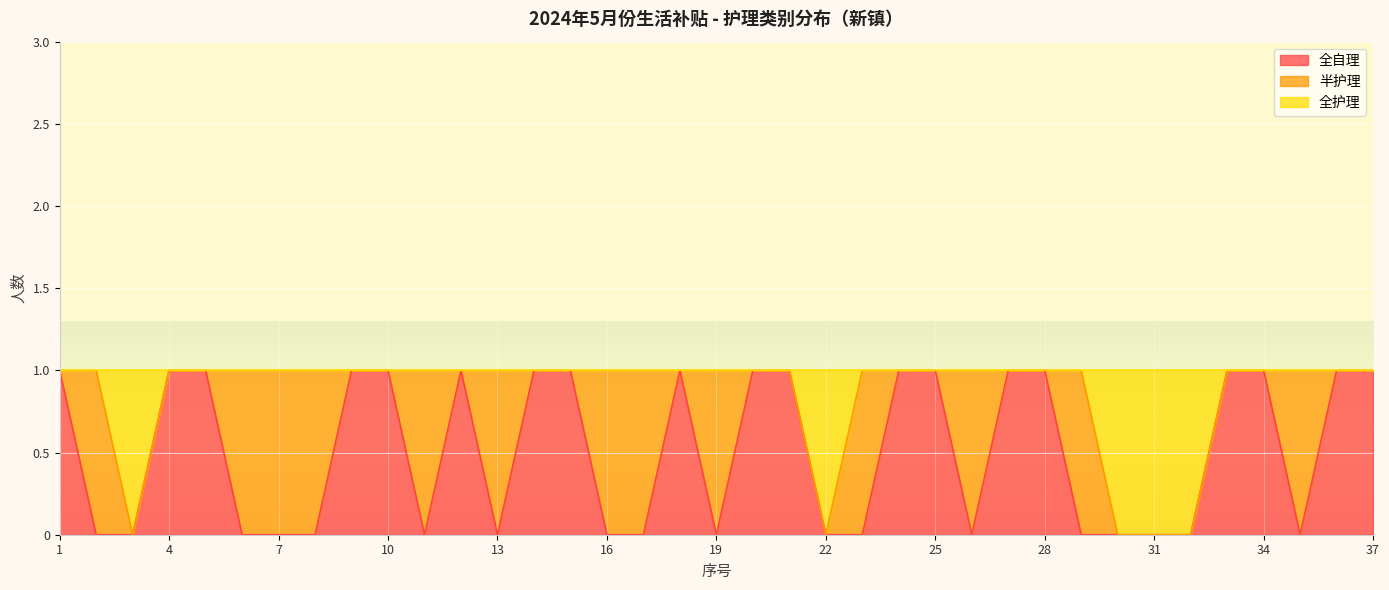

True or false: 全护理 has a value of 1 at 6.

True